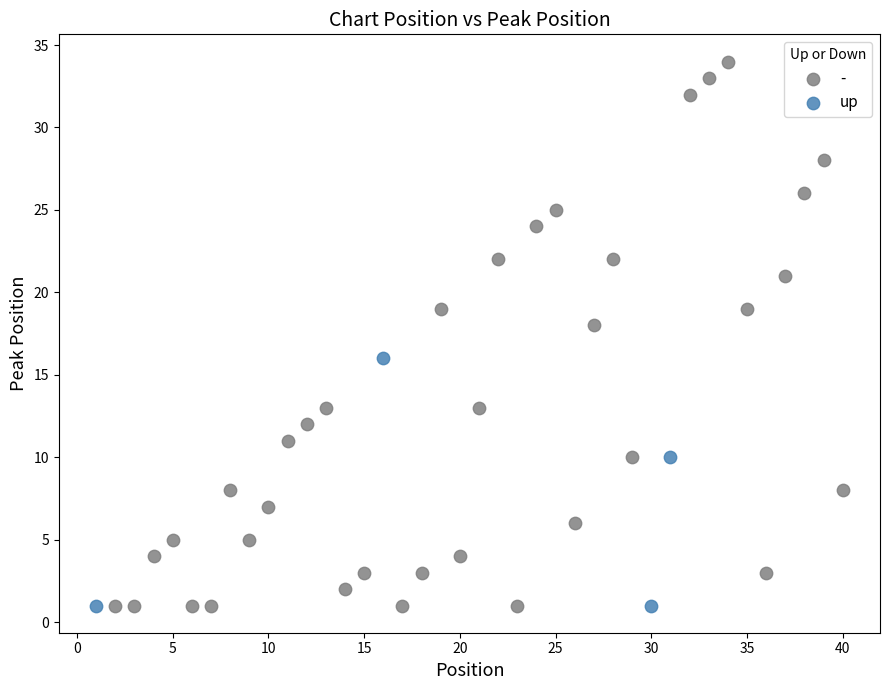

Which series has the largest Y range (max minus min)?

-